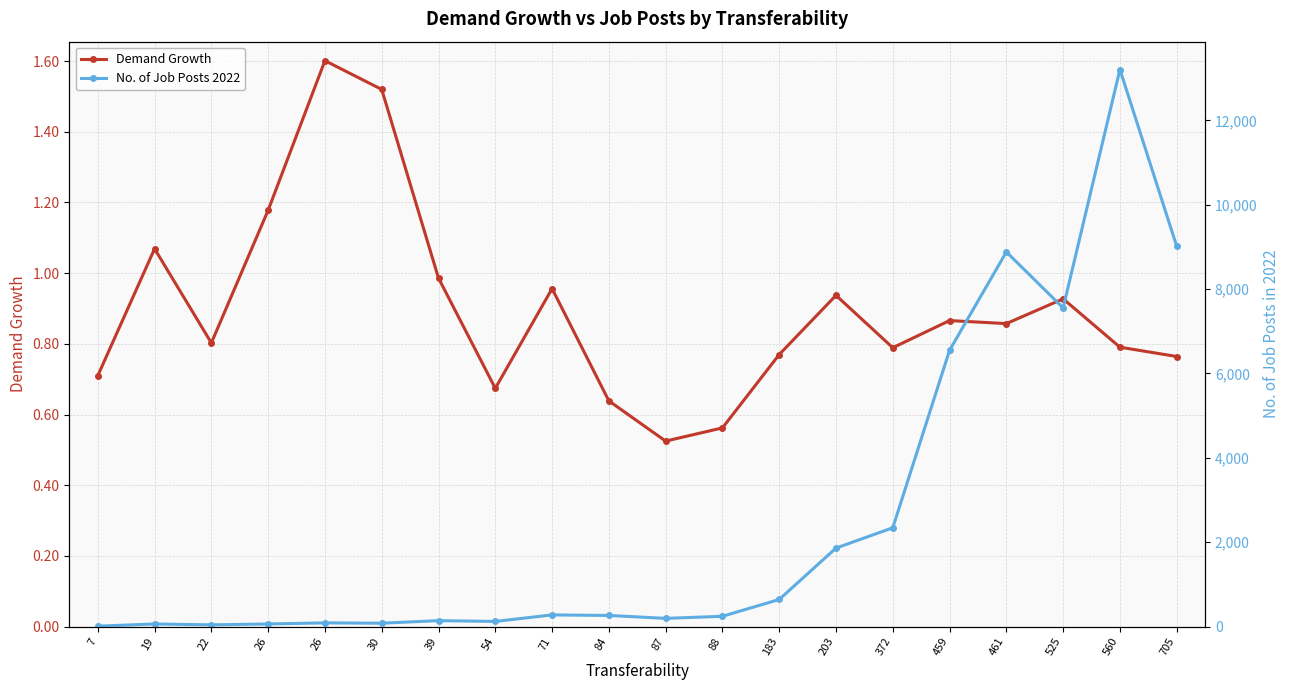

True or false: Demand Growth has a value of 1.3 at 461.

False